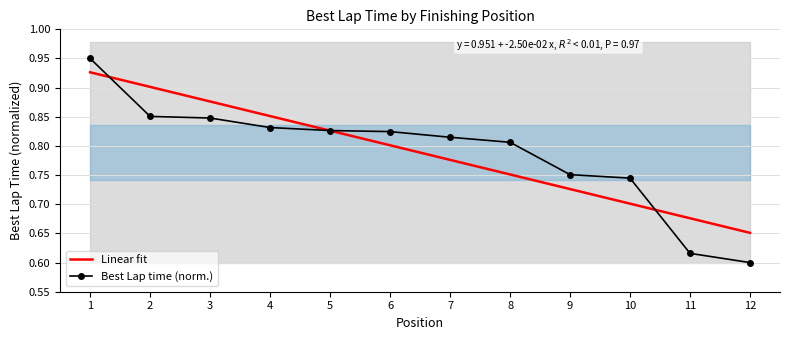

Between 3 and 9, which series saw the biggest shift?

Linear fit